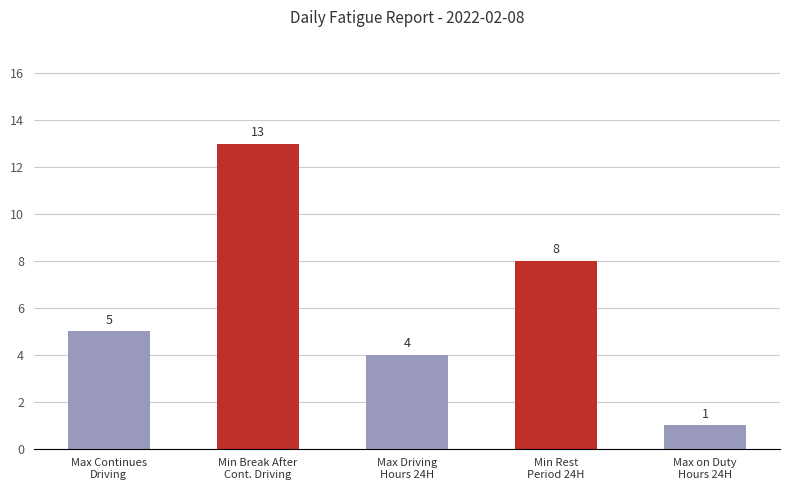

What is the ratio of the value at Min Break After
Cont. Driving to the value at Min Rest
Period 24H?

1.6